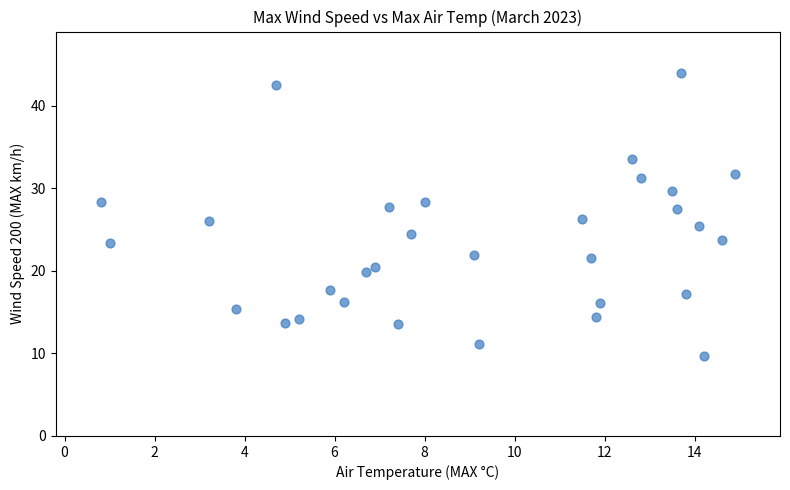

What is the range of X values (max minus min)?

14.1